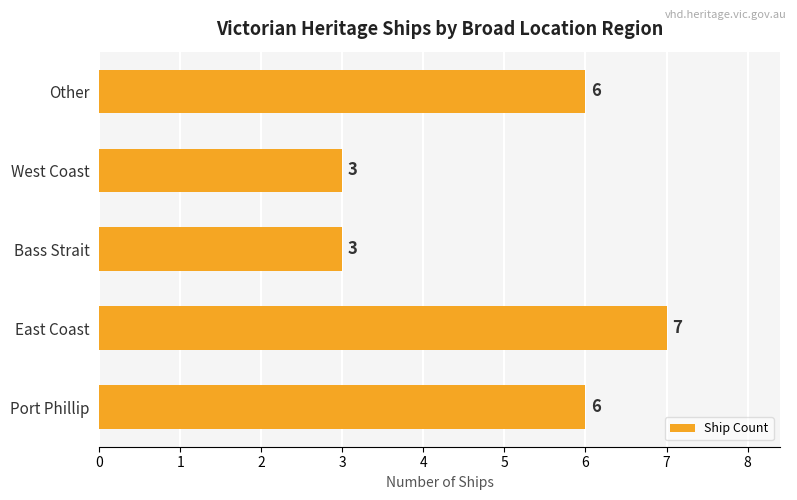

How many data points does each series have?

5